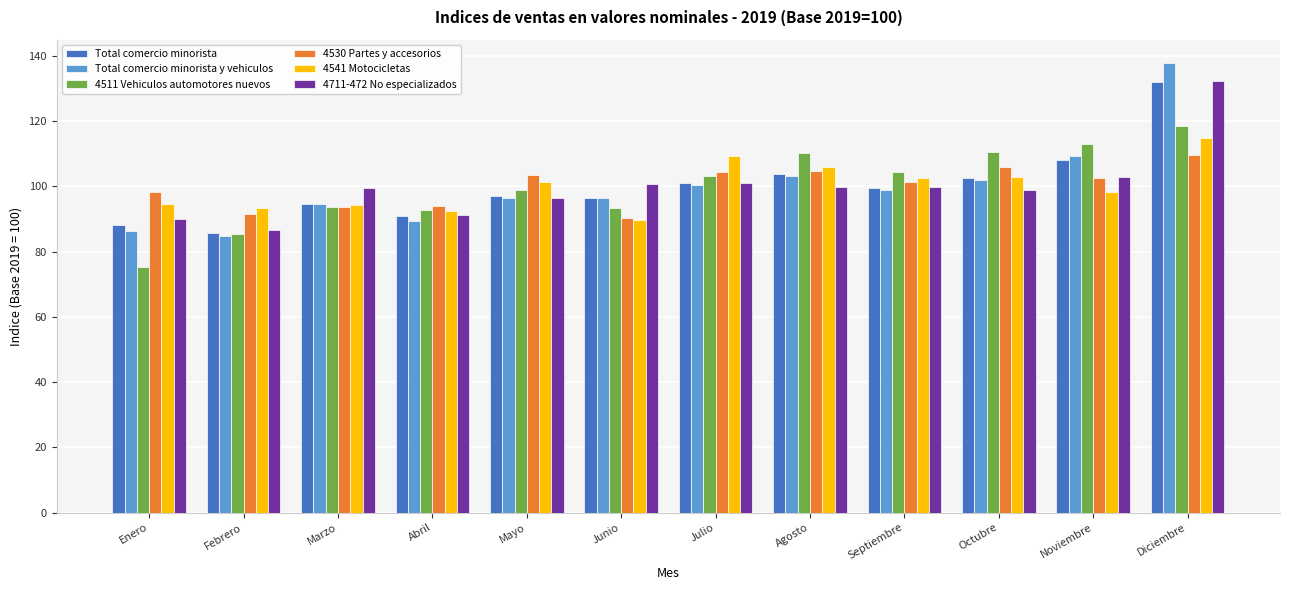

What are all the series names shown in the legend?

Total comercio minorista, Total comercio minorista y vehiculos, 4511 Vehiculos automotores nuevos, 4530 Partes y accesorios, 4541 Motocicletas, 4711-472 No especializados